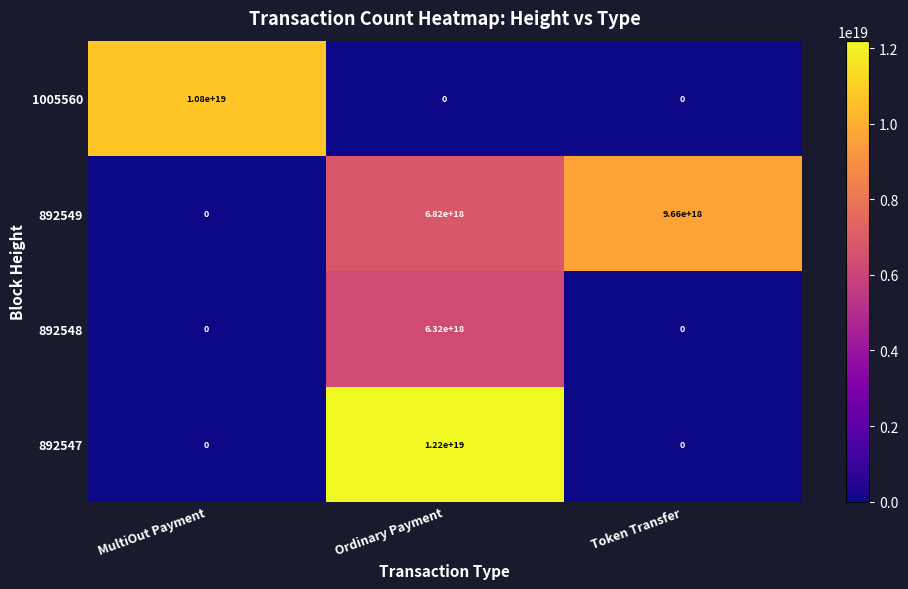

At which label is 892548 closest to 3160000000000000000?

MultiOut Payment